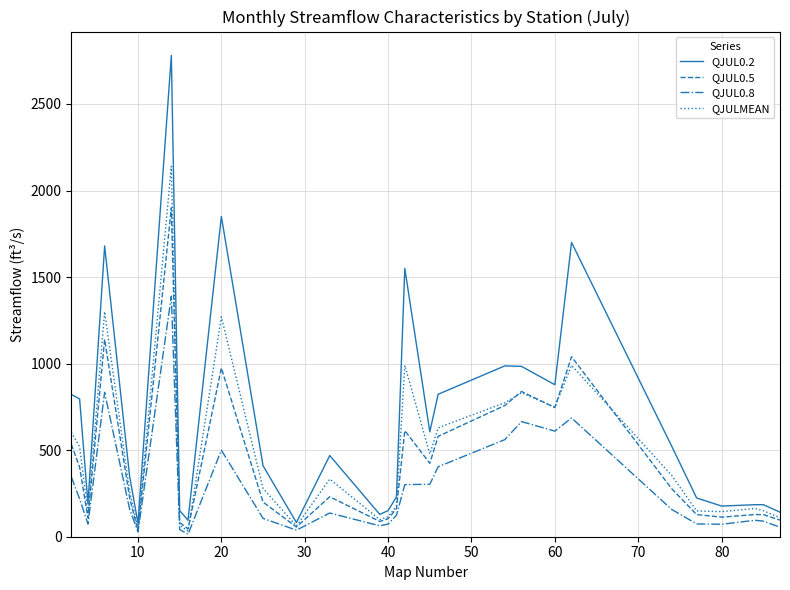

Which series has the largest total across all categories?

QJUL0.2